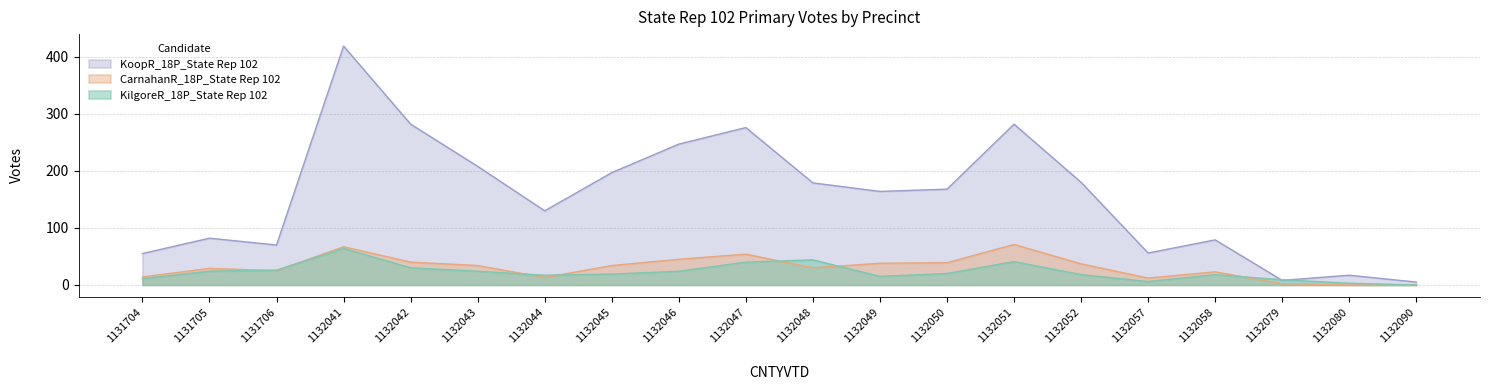

How many interior local peaks does the CarnahanR_18P_State Rep 102 series have?

5